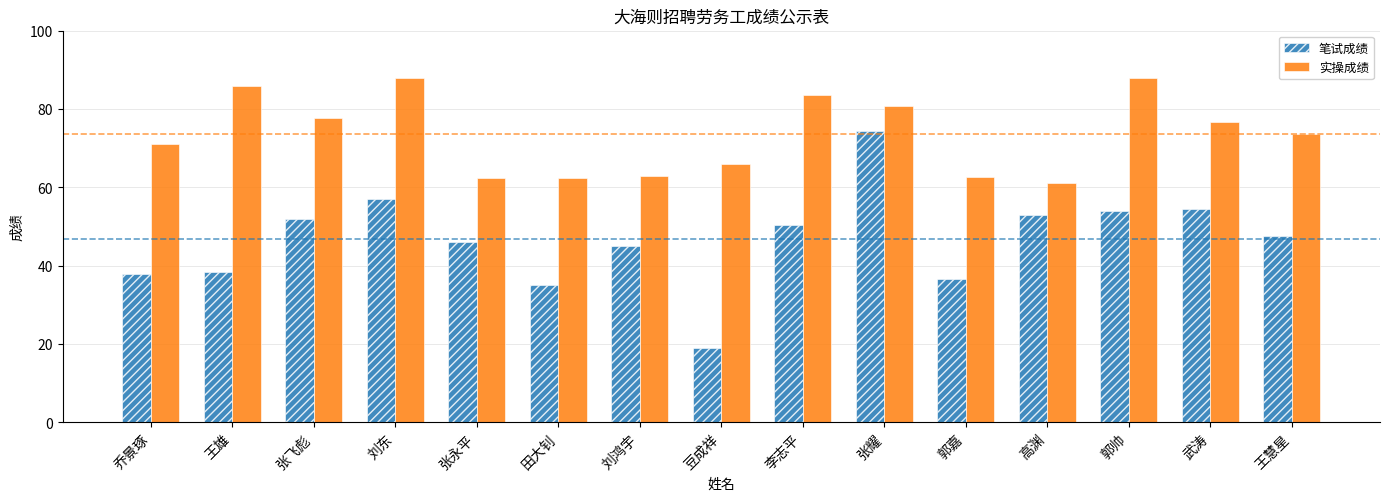

How many values in the 笔试成绩 series are below 47?

7